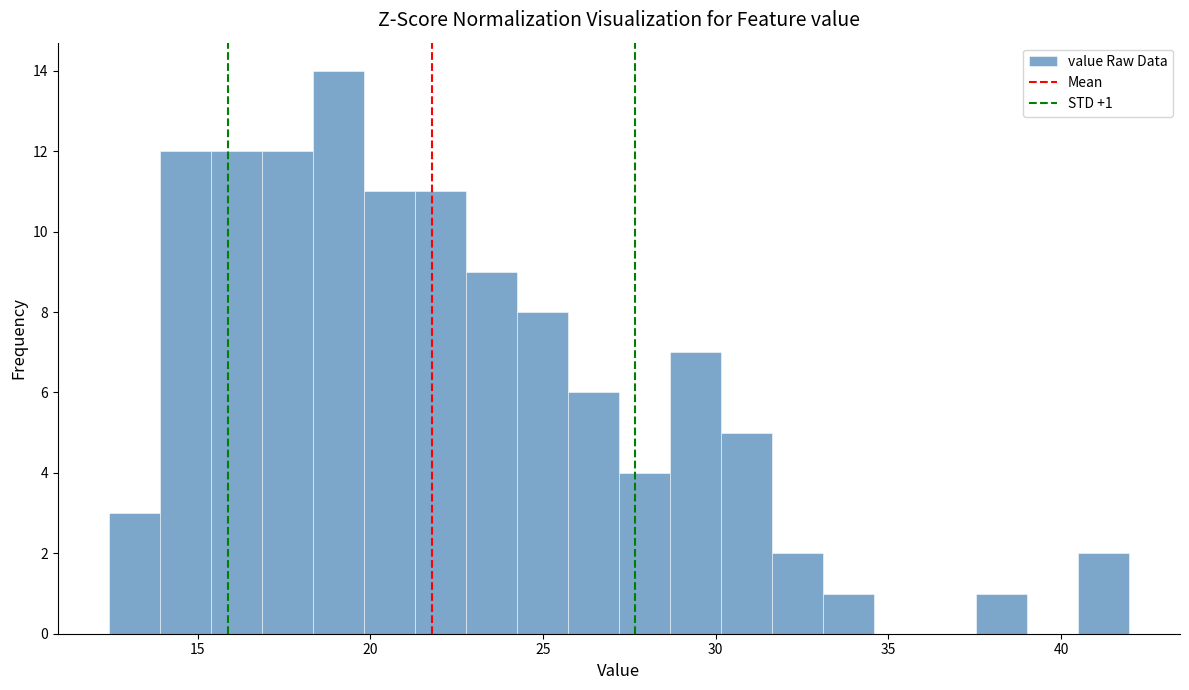

Read against the x-axis, roughly where is the centre of the tallest bar?

19.0